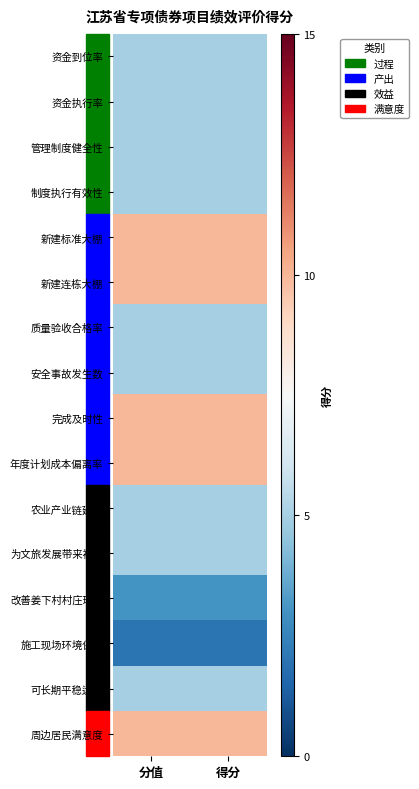

At 得分, list the series in order from largest to smallest.

新建标准大棚, 新建连栋大棚, 完成及时性, 年度计划成本偏离率, 周边居民满意度, 资金到位率, 资金执行率, 管理制度健全性, 制度执行有效性, 质量验收合格率, 安全事故发生数, 农业产业链延伸, 为文旅发展带来裨益, 可长期平稳运行, 改善姜下村村庄环境, 施工现场环境保护